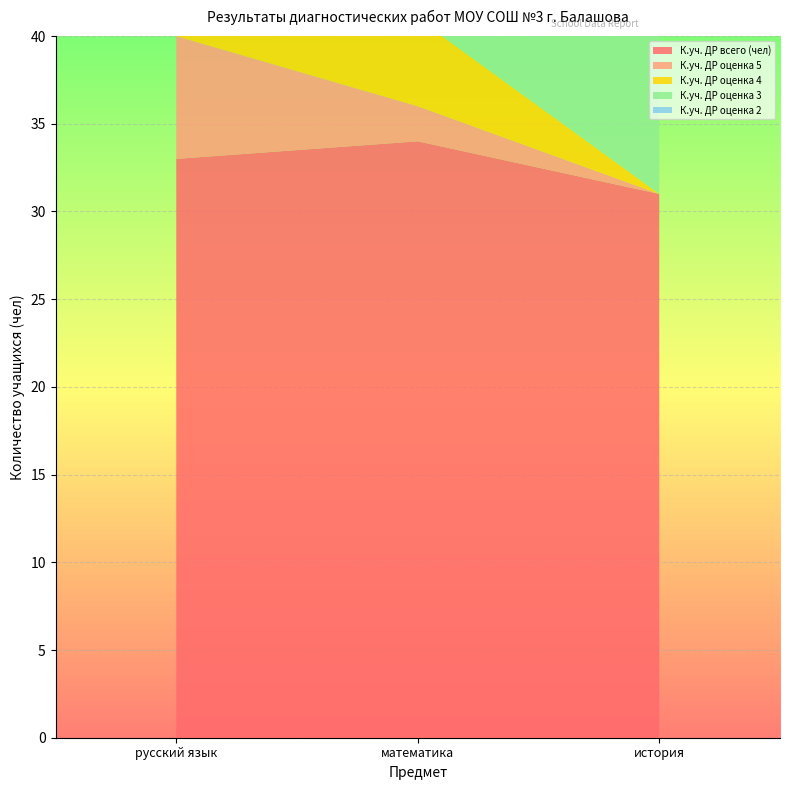

Reading left to right, extract all data points from this chart.

К.уч. ДР всего (чел): 33	34	31
К.уч. ДР оценка 5: 7	2	0
К.уч. ДР оценка 4: 16	5	0
К.уч. ДР оценка 3: 10	13	12
К.уч. ДР оценка 2: 0	14	19